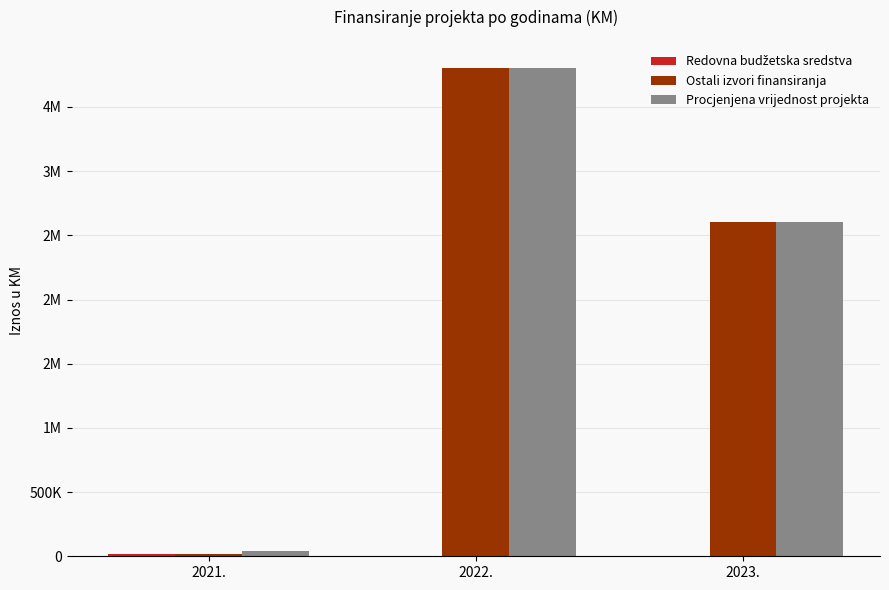

Rank the series at 2023. from lowest to highest value.

Redovna budžetska sredstva, Ostali izvori finansiranja, Procjenjena vrijednost projekta